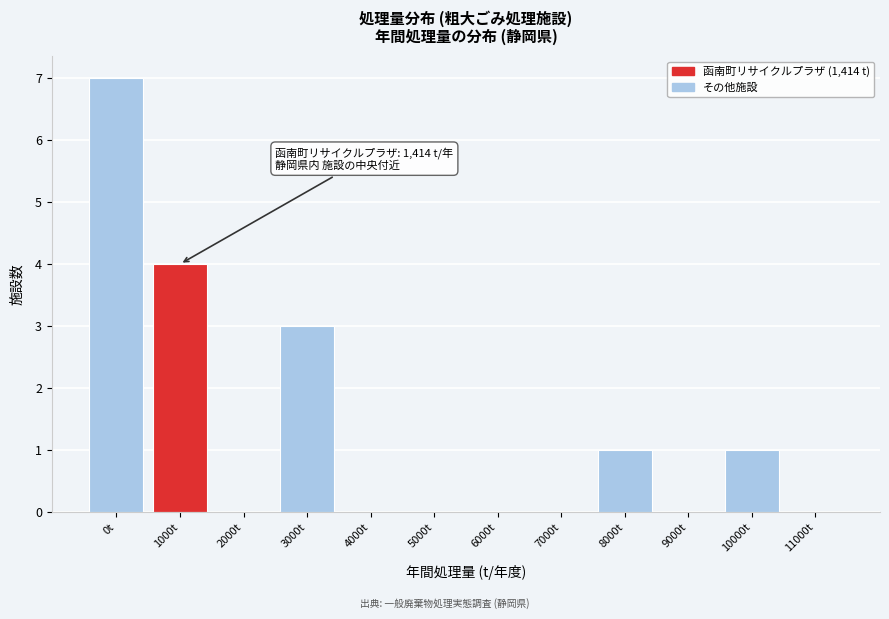

Reading right to left, list all the values displayed in this chart.

11000t=0	10000t=1	9000t=0	8000t=1	7000t=0	6000t=0	5000t=0	4000t=0	3000t=3	2000t=0	1000t=4	0t=7